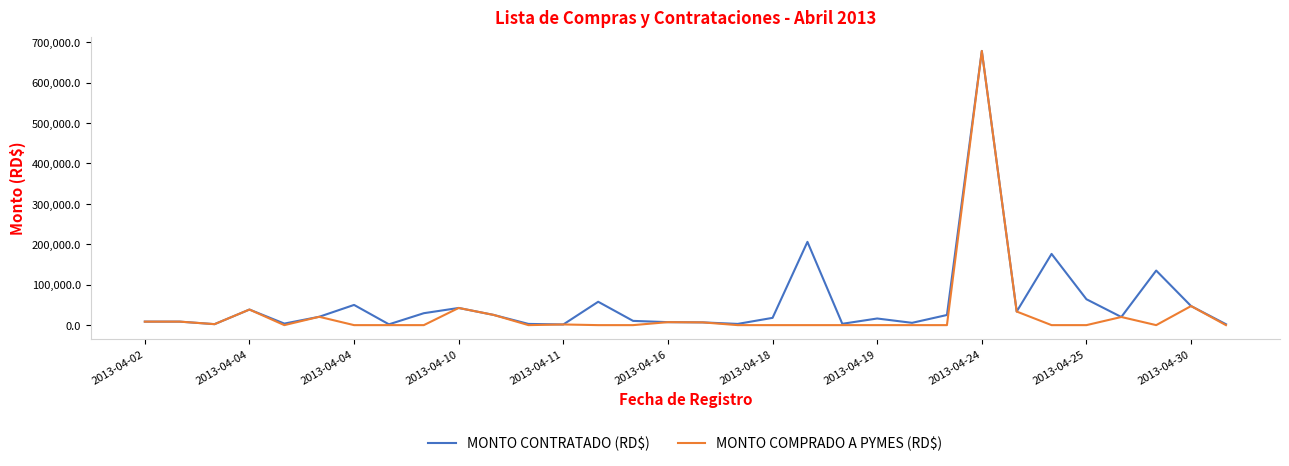

What is the highest value of the MONTO CONTRATADO (RD$) series?

678259.3